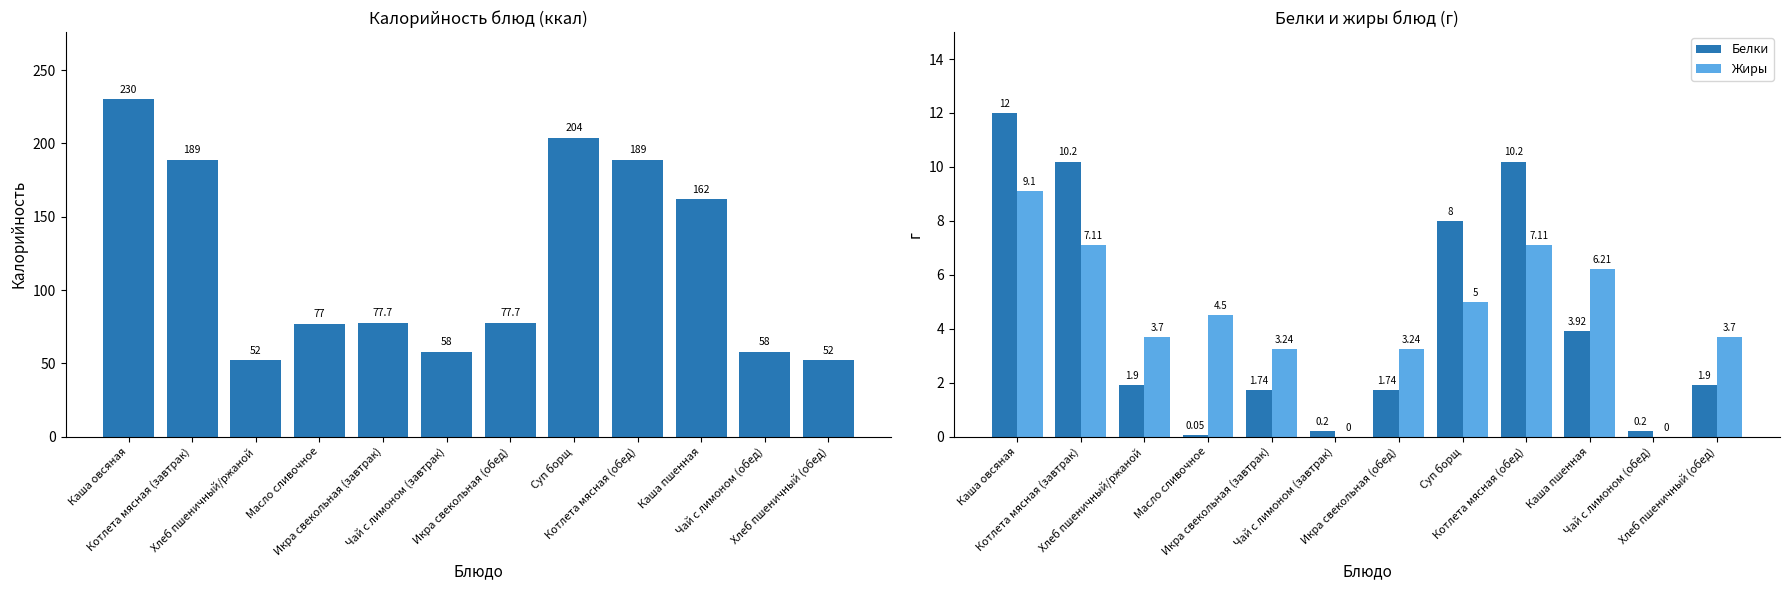

Are the bars horizontal?

No